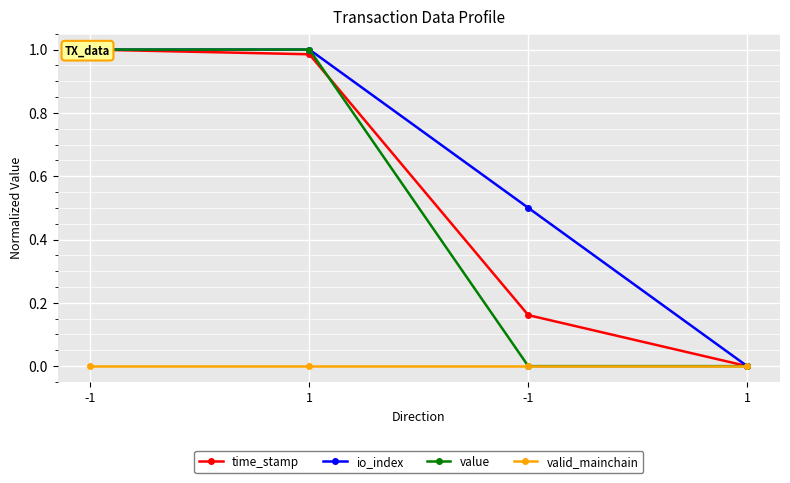

Count the number of data series in this chart.

4